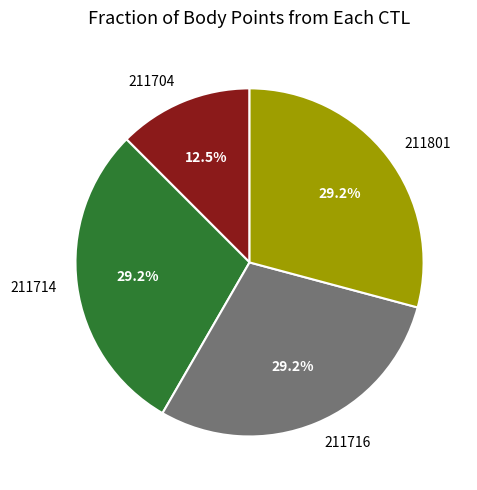

What is the total percentage of 211704 and 211716?

41.7%